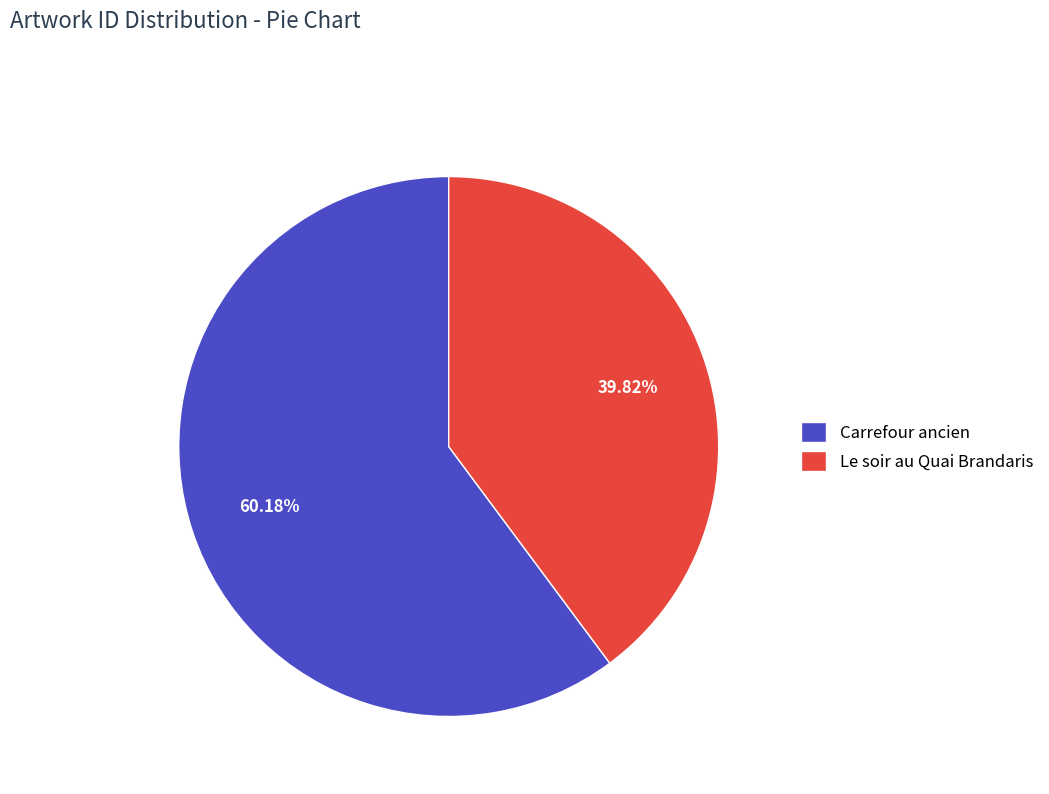

How much of the chart is everything except Carrefour ancien?

39.8%